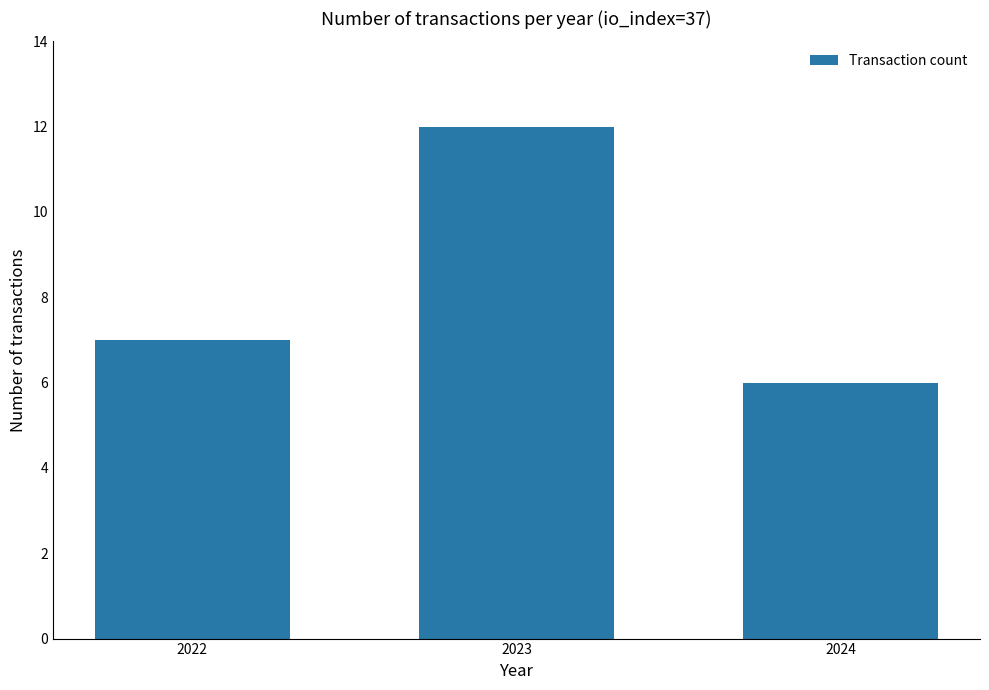

What is the difference between the values at 2023 and 2024?

6